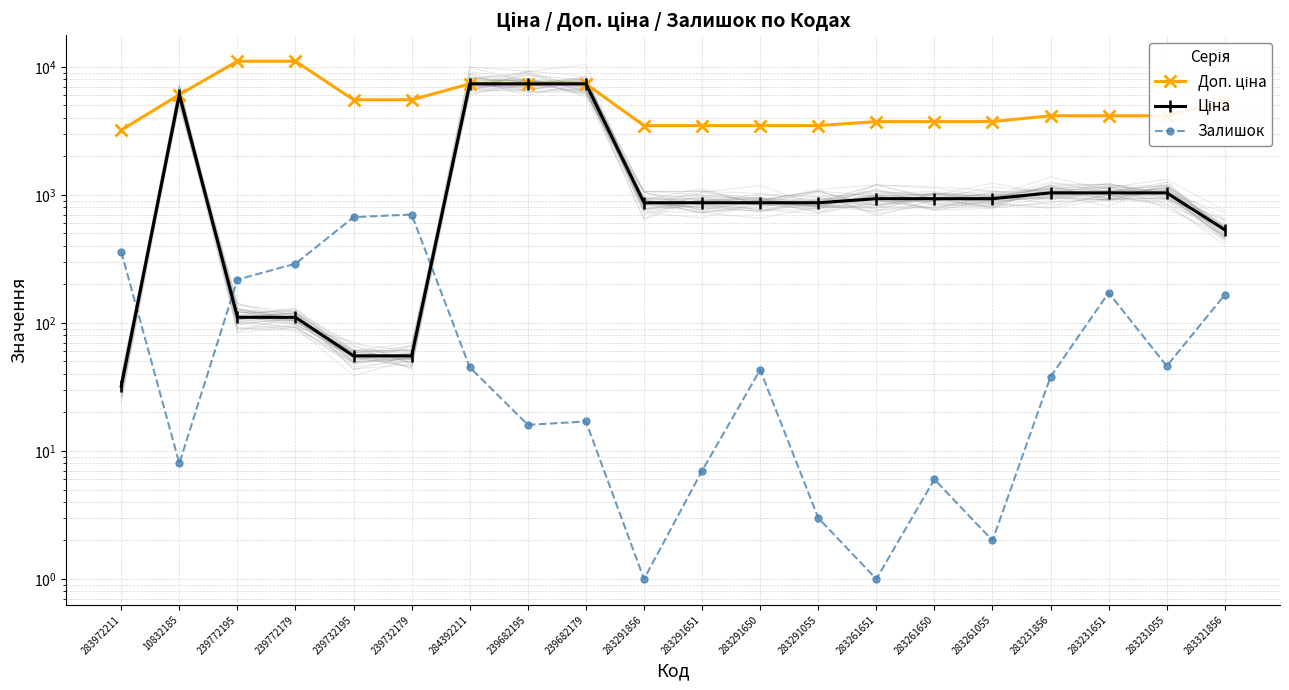

Where is the first local maximum for Ціна?

10832185